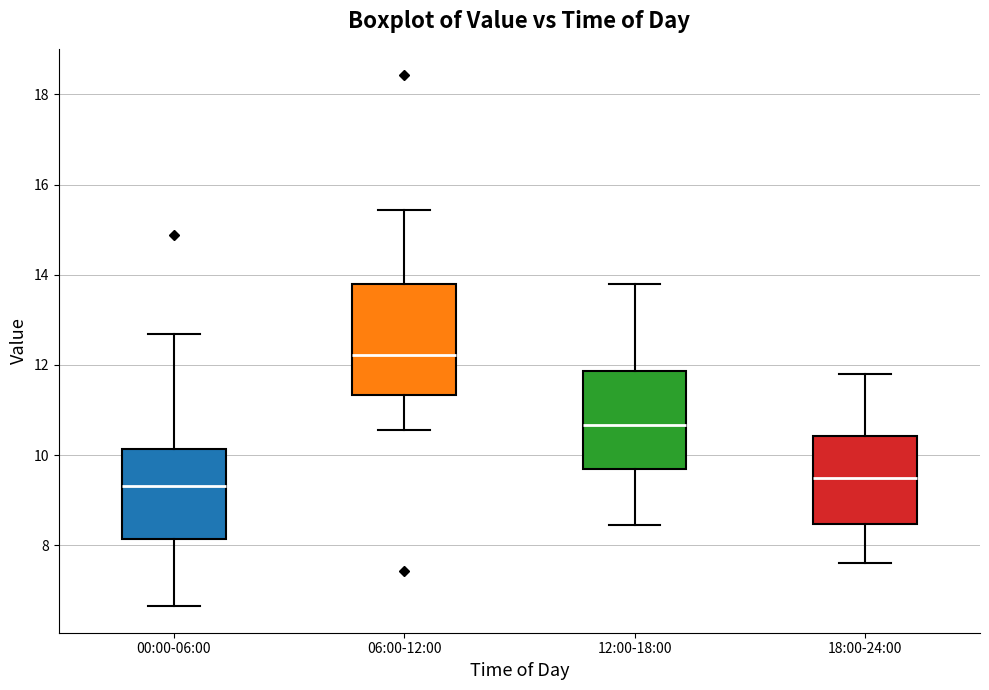

Reading left to right, read every box against the y-axis: the position of its median line, the range the box covers, and the ends of its whiskers. The values are not printed on the chart, so give them approximately, as read against the axis.

00:00-06:00: median 9.4, box 8.2 to 10.2, whiskers 6.6 to 12.6
06:00-12:00: median 12.2, box 11.4 to 13.8, whiskers 10.6 to 15.4
12:00-18:00: median 10.6, box 9.6 to 11.8, whiskers 8.4 to 13.8
18:00-24:00: median 9.6, box 8.4 to 10.4, whiskers 7.6 to 11.8